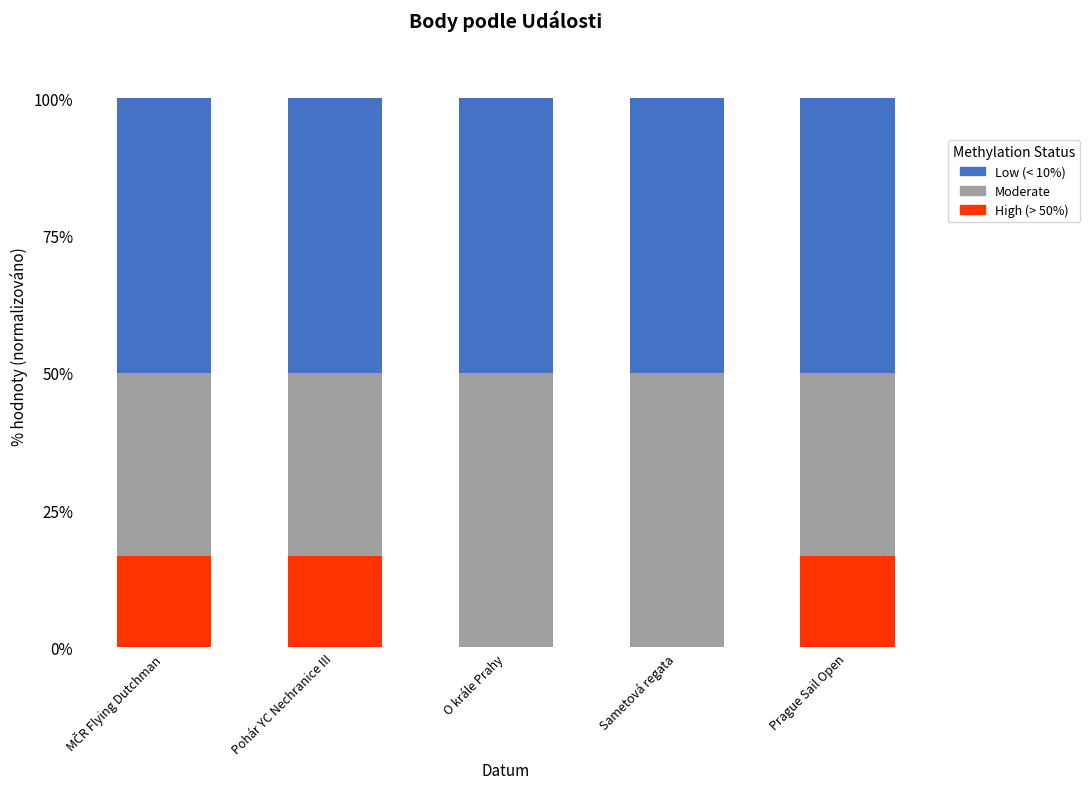

What is the total value across all series at Prague Sail Open?

100.0